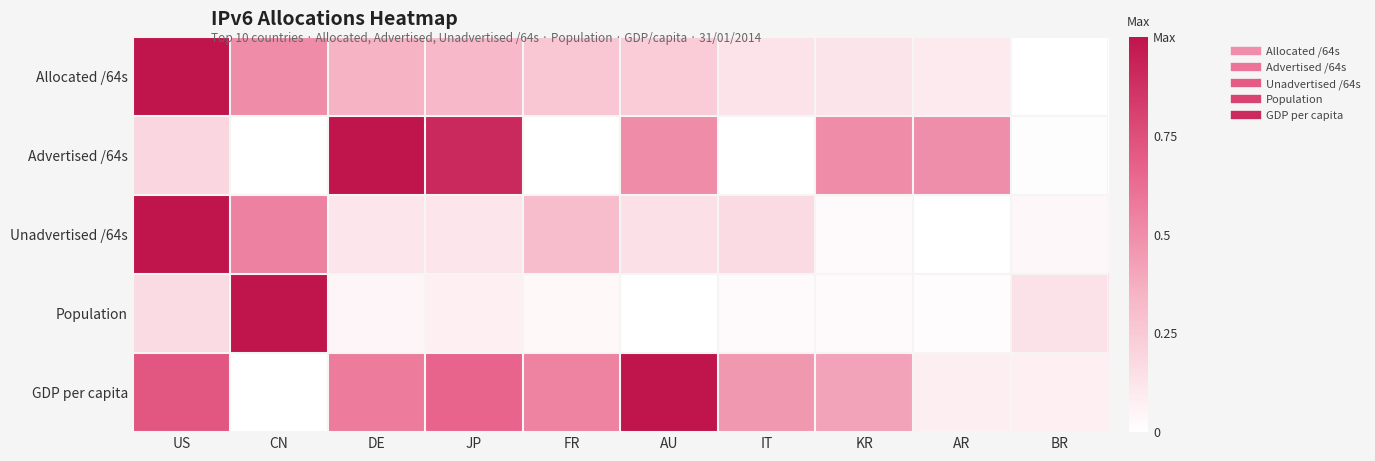

Count the number of data series in this chart.

5